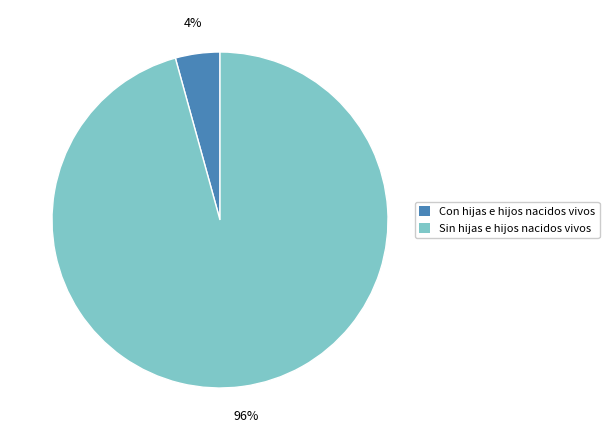

Rank the categories by value from highest to lowest.

Sin hijas e hijos nacidos vivos, Con hijas e hijos nacidos vivos